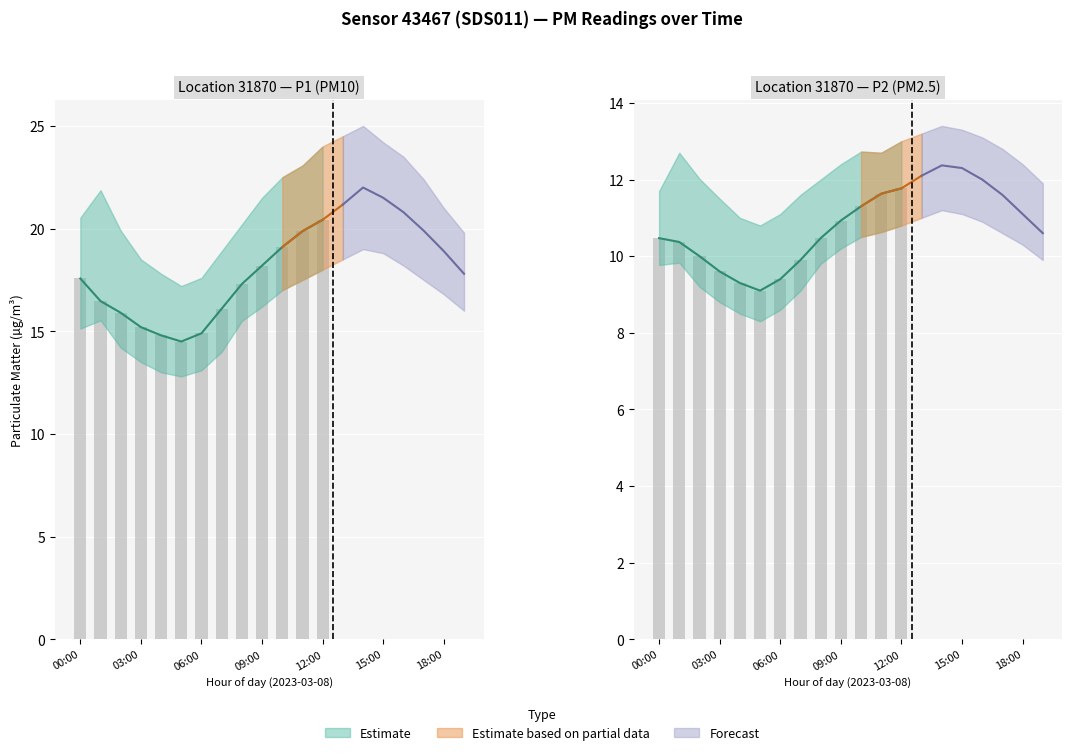

What is the maximum value shown in the chart?

25.0